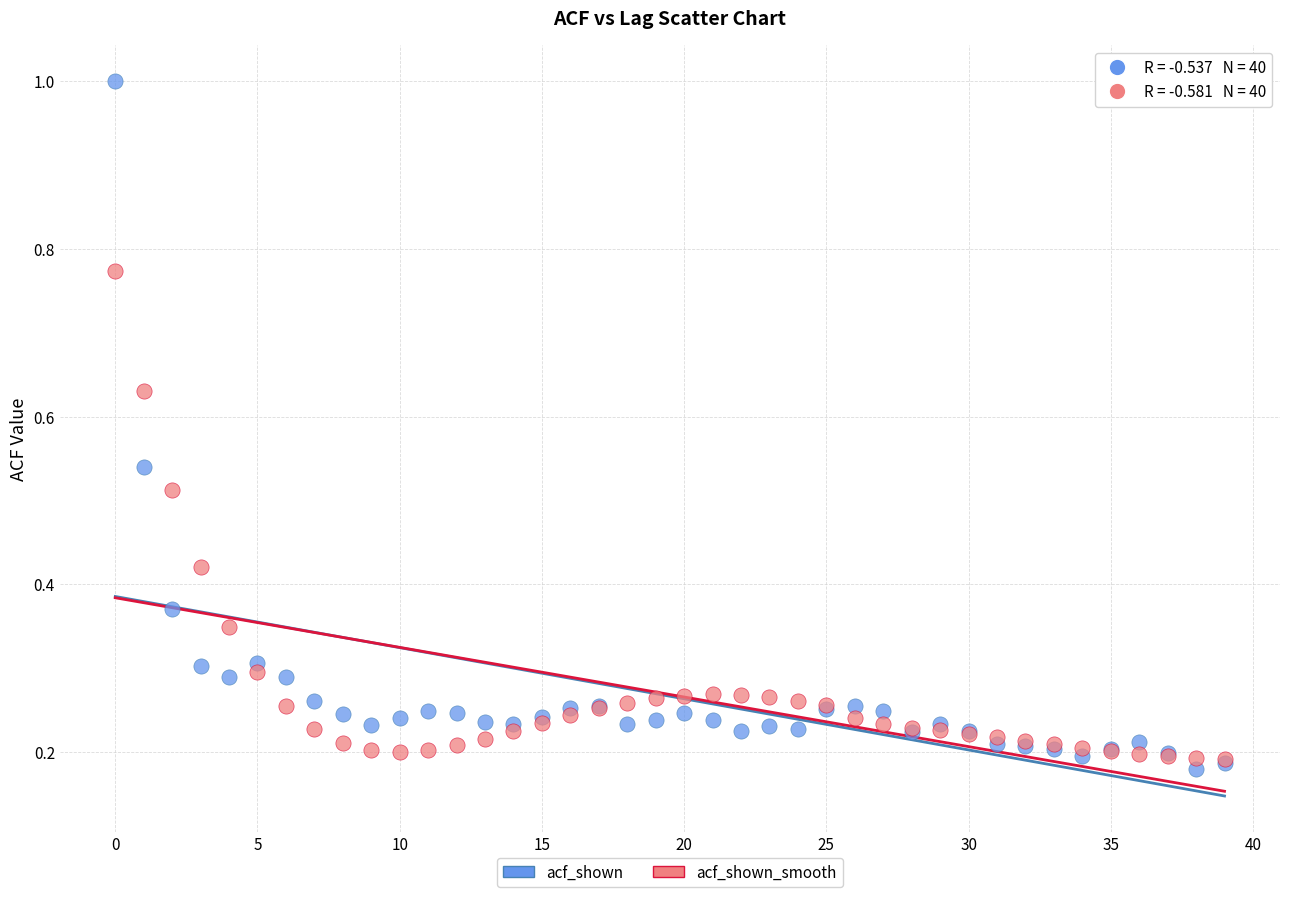

Which series reaches the minimum Y coordinate?

acf_shown